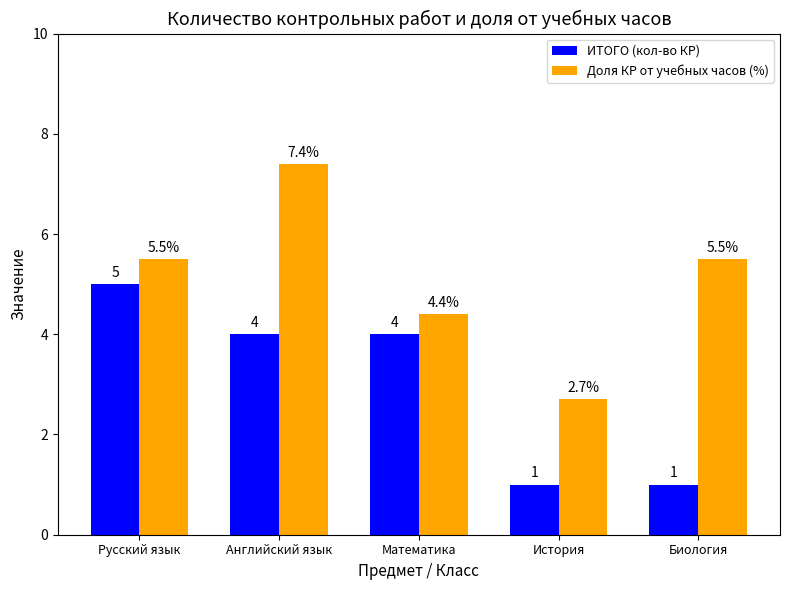

What is the label of the 3rd bar from the right?

Математика